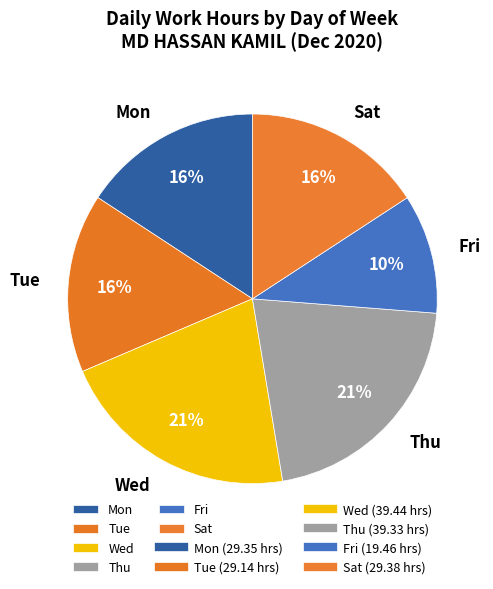

Combined, do Fri and Sat account for over 50%?

No